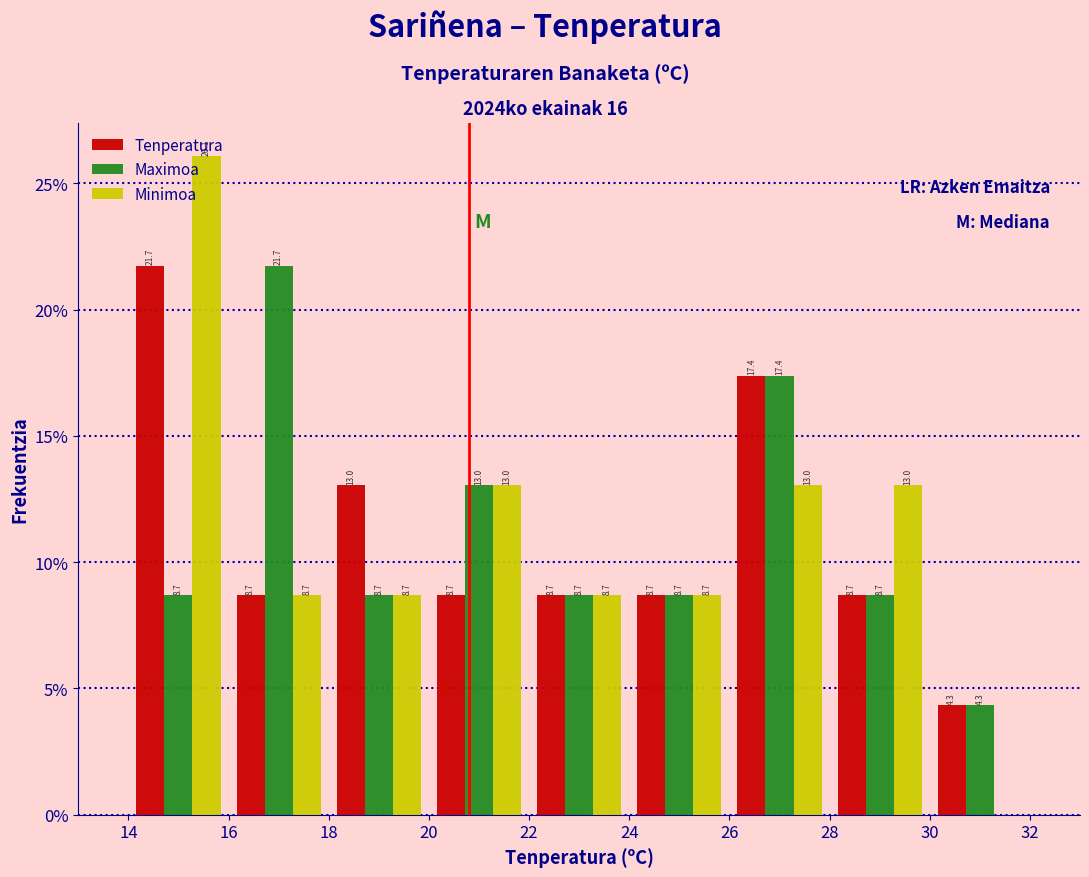

In the Minimoa series, which range on the x-axis has the tallest bar?

14 to 16